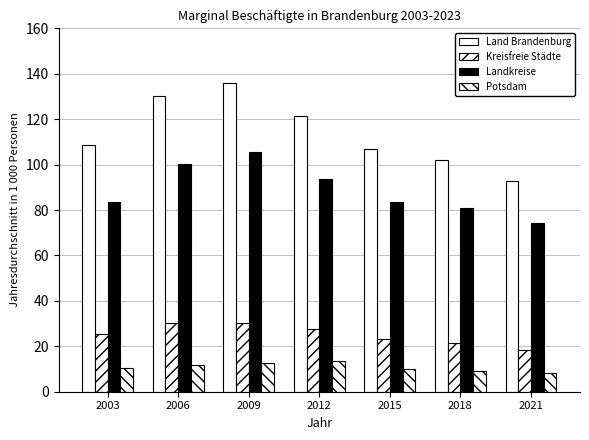

How many data points does each series have?

7